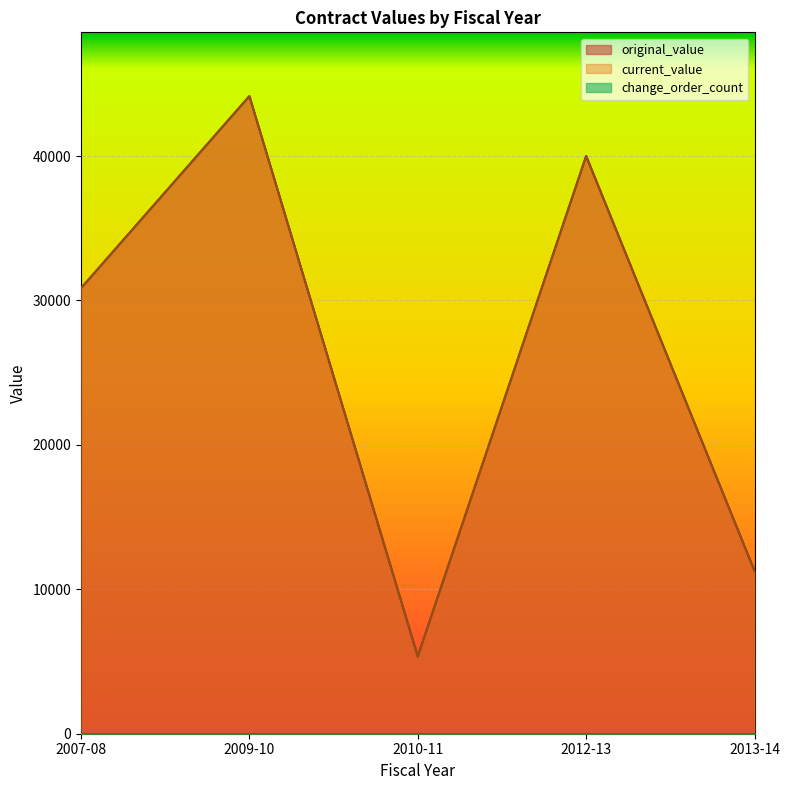

Rank the series by their maximum value, from lowest to highest.

change_order_count, original_value, current_value